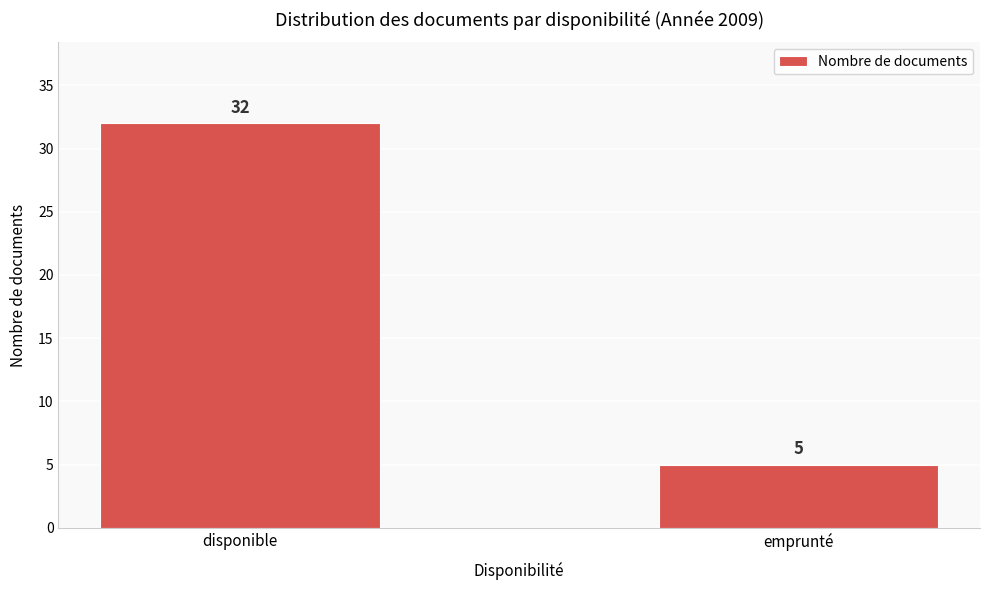

Reading right to left, what are all the values shown in this chart?

emprunté=5	disponible=32